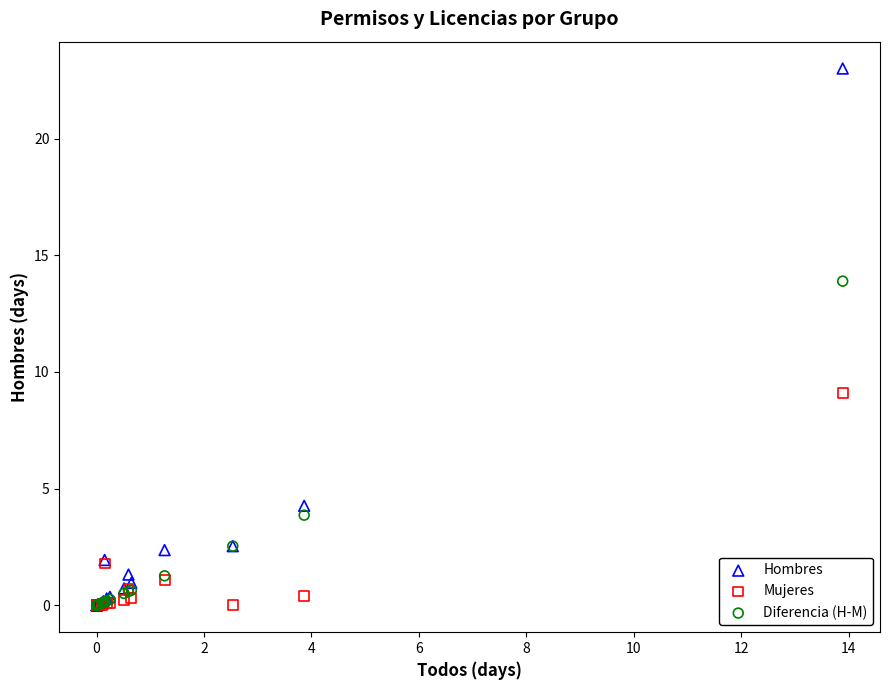

What are all the series names shown in the legend?

Hombres, Mujeres, Diferencia (H-M)